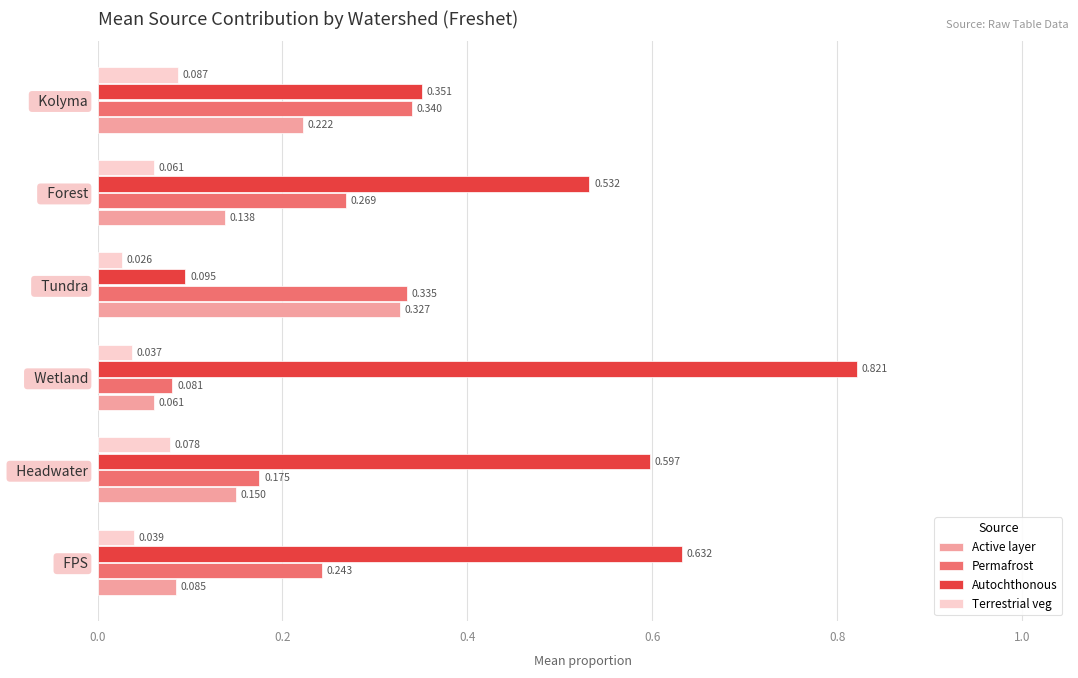

At how many categories does at least one series exceed 0?

6